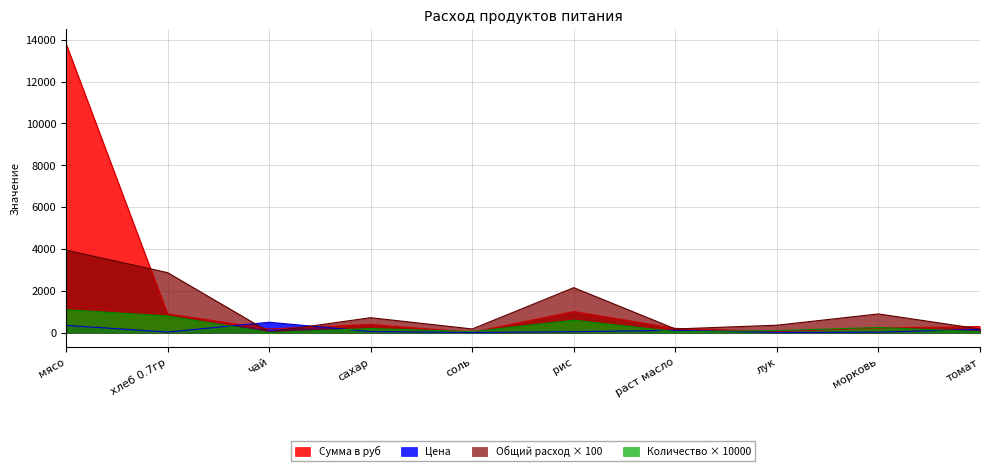

How many times do Сумма в руб and Общий расход продуктов cross each other?

4